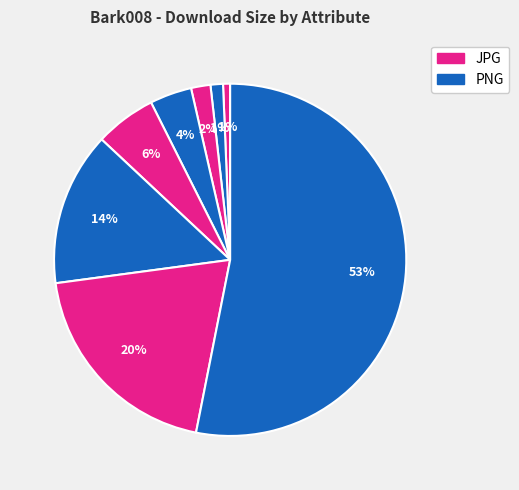

What is the majority slice?

8K-PNG